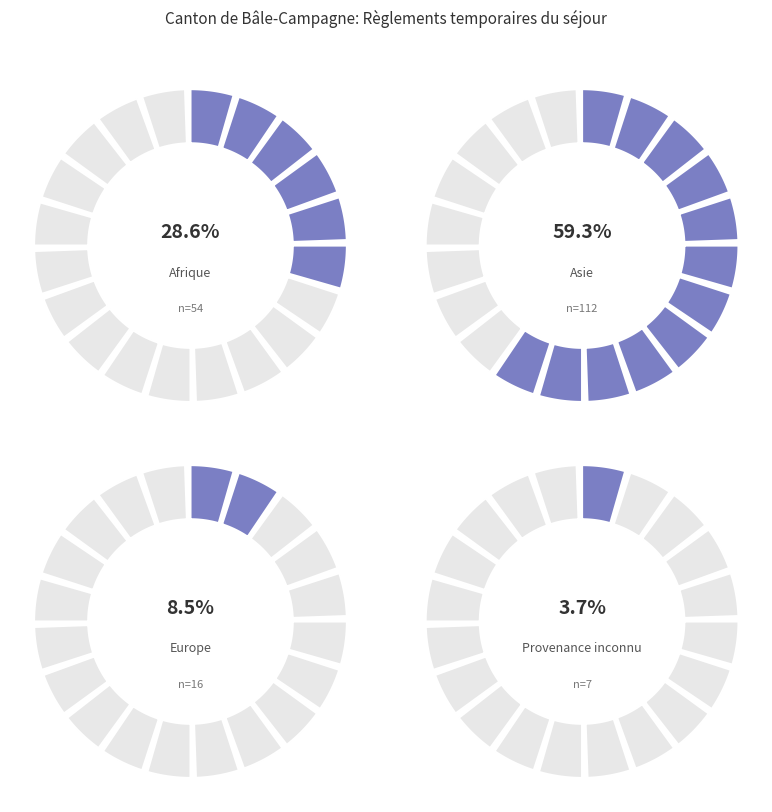

Is there any slice that represents more than half of the pie?

Yes